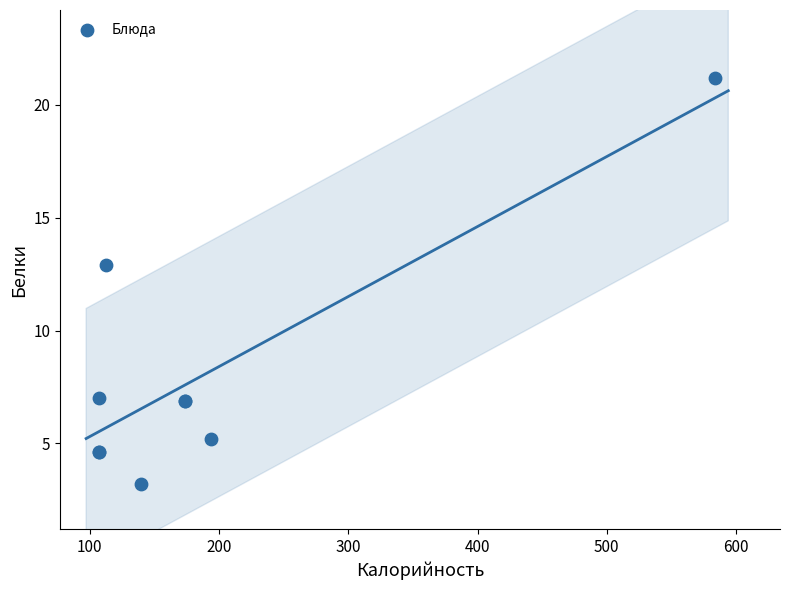

What Y value in the scatter plot is closest to 12?

12.9